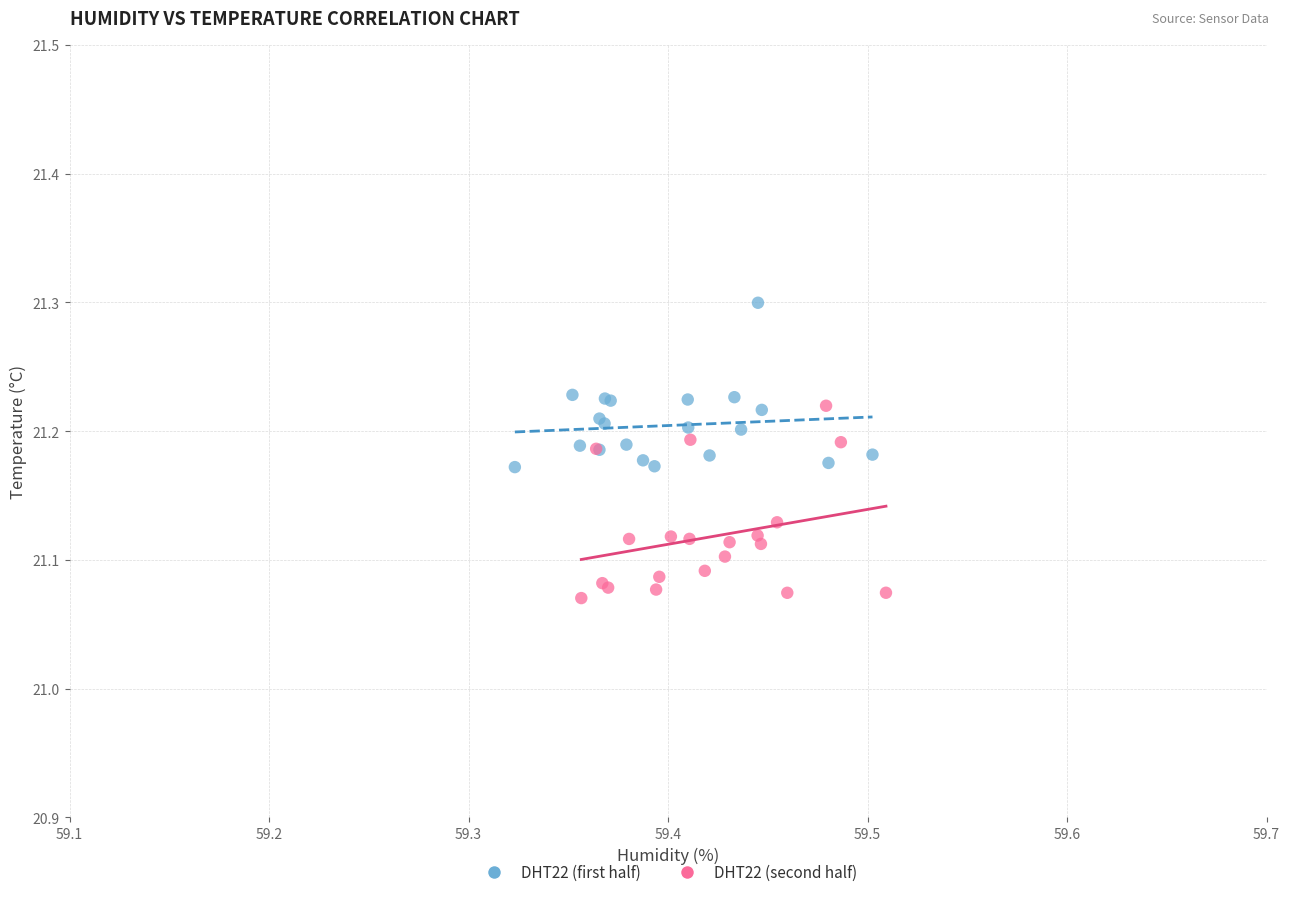

Which series reaches the maximum Y coordinate?

DHT22 (first half)